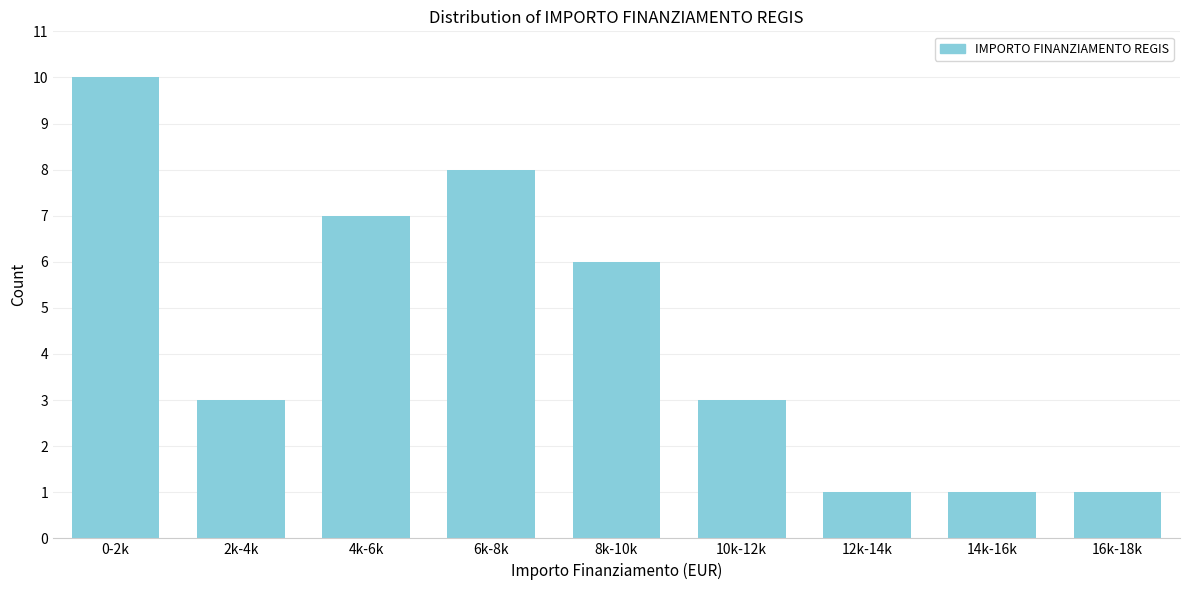

Reading left to right, extract all data points from this chart.

10	3	7	8	6	3	1	1	1